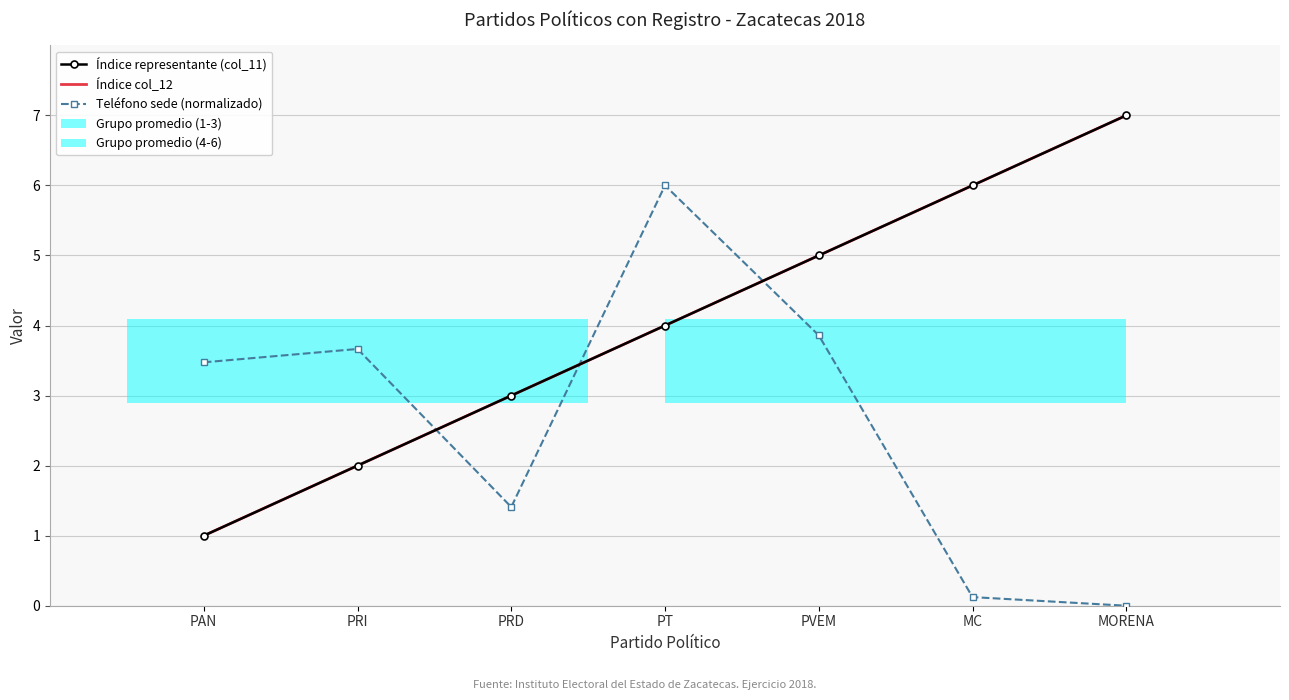

Where does the Índice col_12 series first go above 4?

PVEM